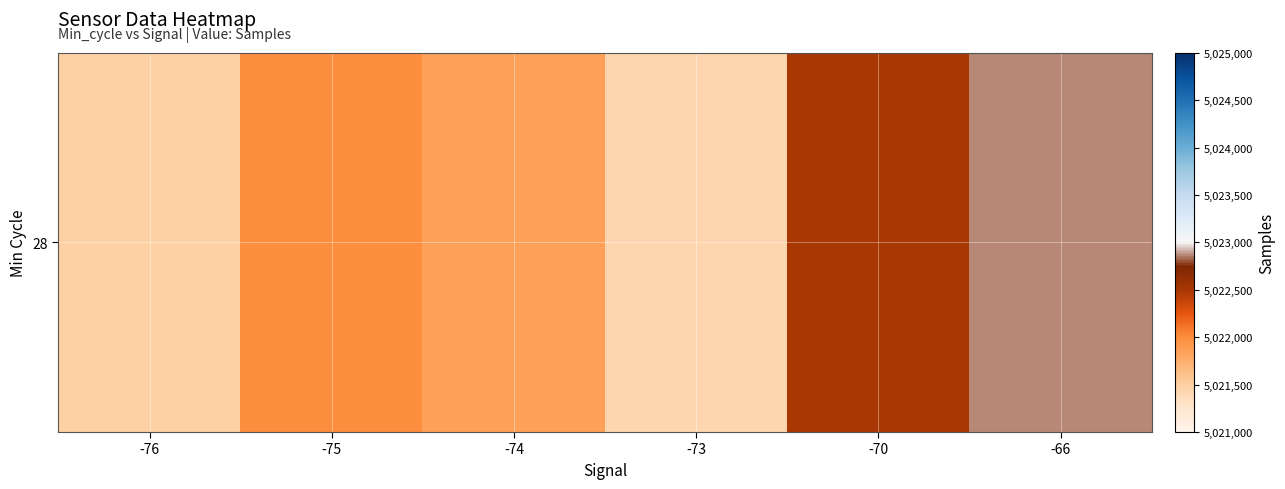

What is the sum of the values at -75 and -74?

10043854.2